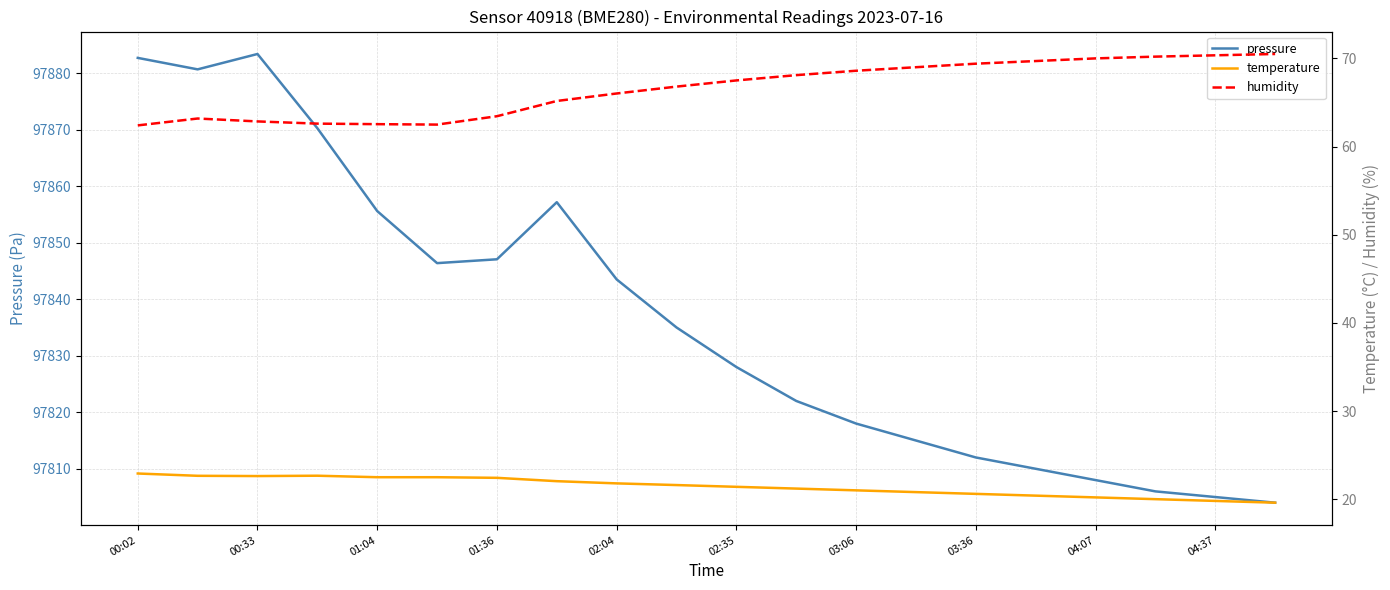

Is it true that pressure equals 97855.6 at 01:04?

True